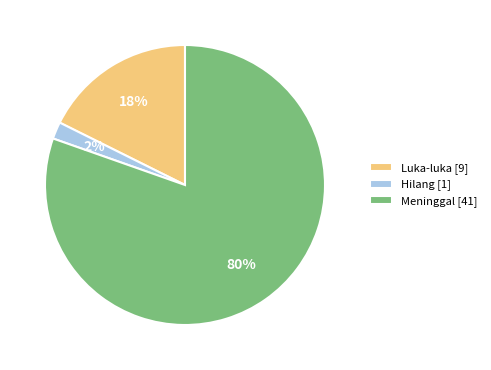

Which slice is the largest?

Meninggal